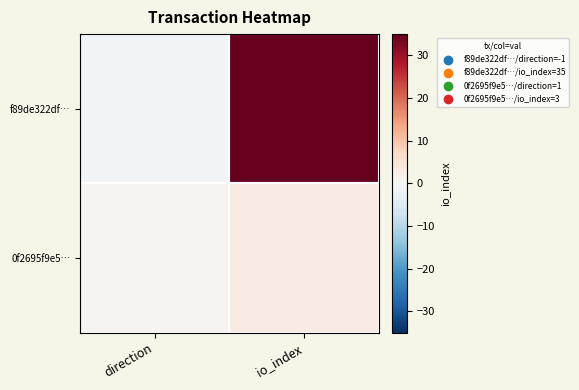

Rank the series at io_index from highest to lowest value.

f89de322df…, 0f2695f9e5…